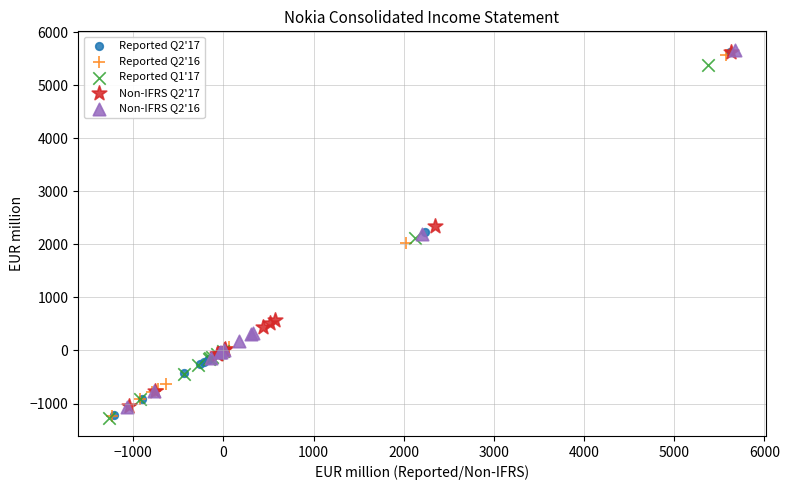

What are all the series names shown in the legend?

Reported Q2'17, Reported Q2'16, Reported Q1'17, Non-IFRS Q2'17, Non-IFRS Q2'16